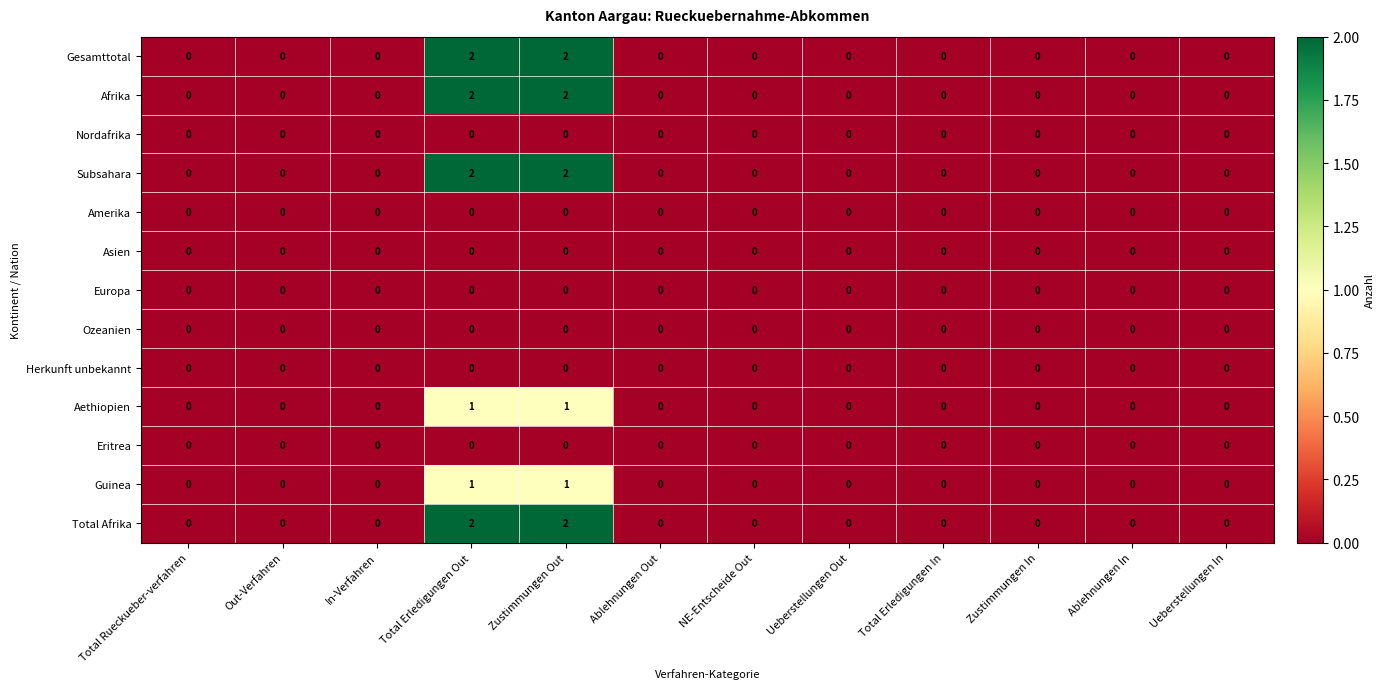

How many Gesamttotal values are between 0 and 1?

10